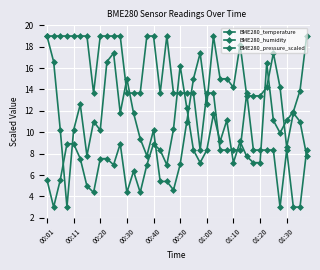

What is the difference between the second highest and second lowest values in the BME280_humidity series?

14.4